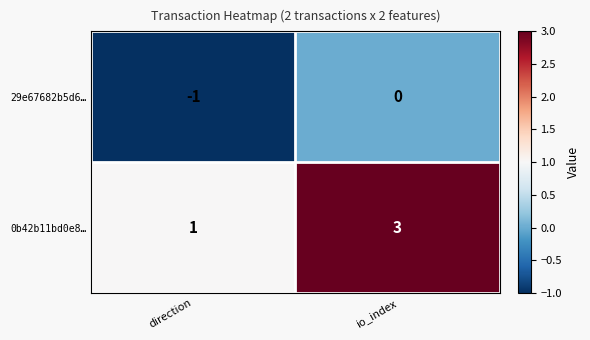

The value of 0b42b11bd0e8… at io_index is 3. True or false?

True